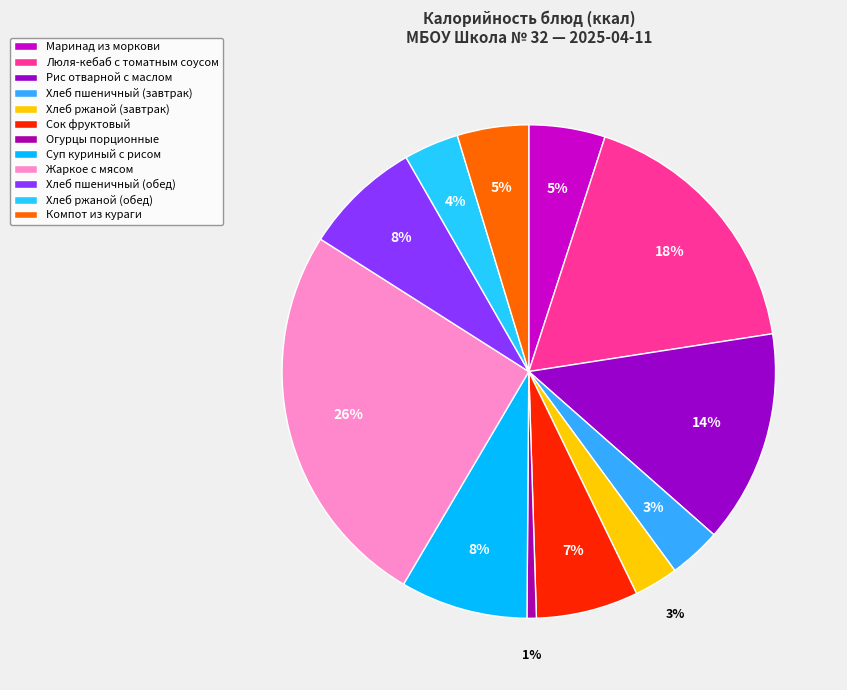

What is the largest slice in the pie chart?

Жаркое с мясом